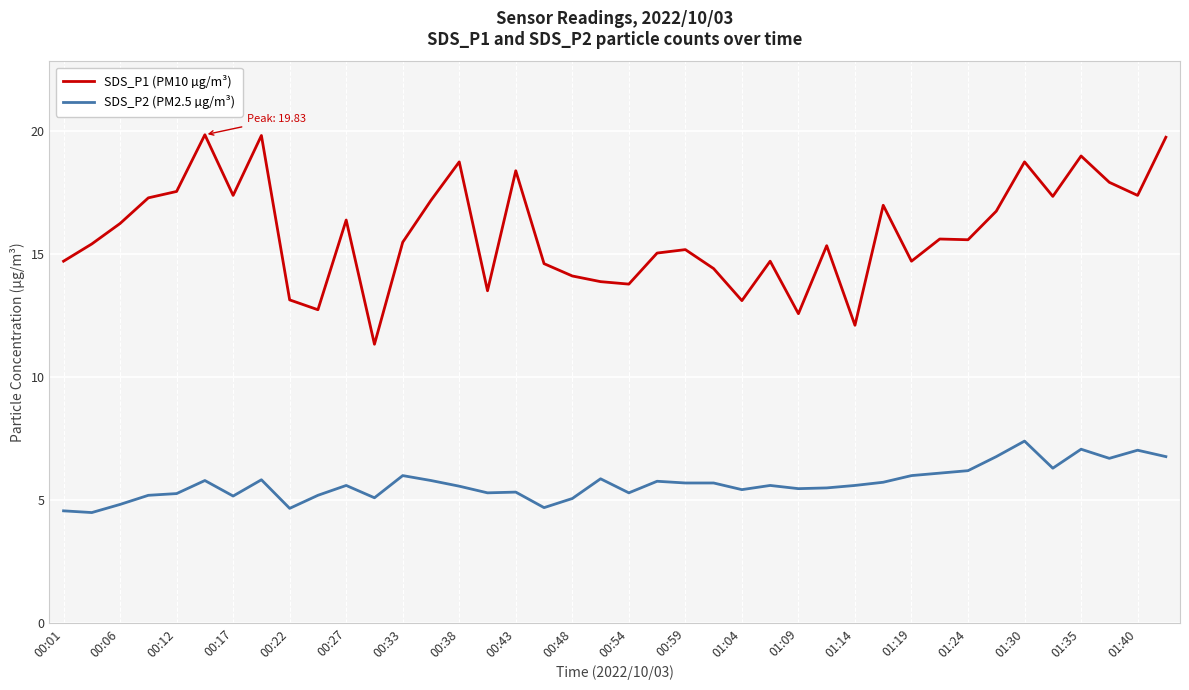

List the series in order of their overall mean, lowest first.

SDS_P2 (PM2.5 µg/m³), SDS_P1 (PM10 µg/m³)